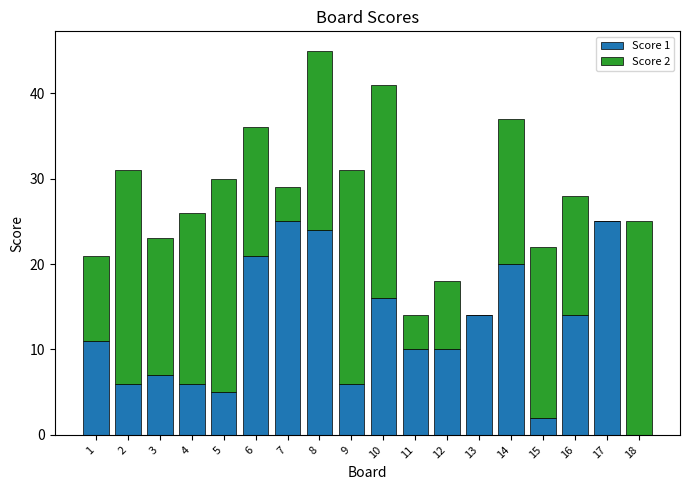

Is it true that Score 1 equals 3 at 5?

False